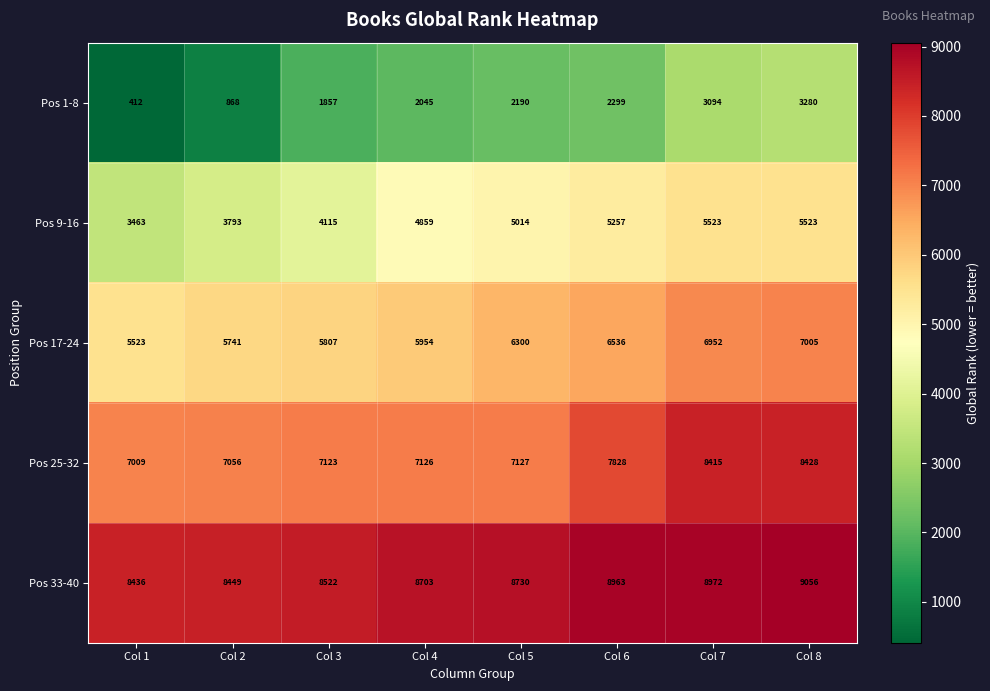

At how many categories does at least one series exceed 6877?

8